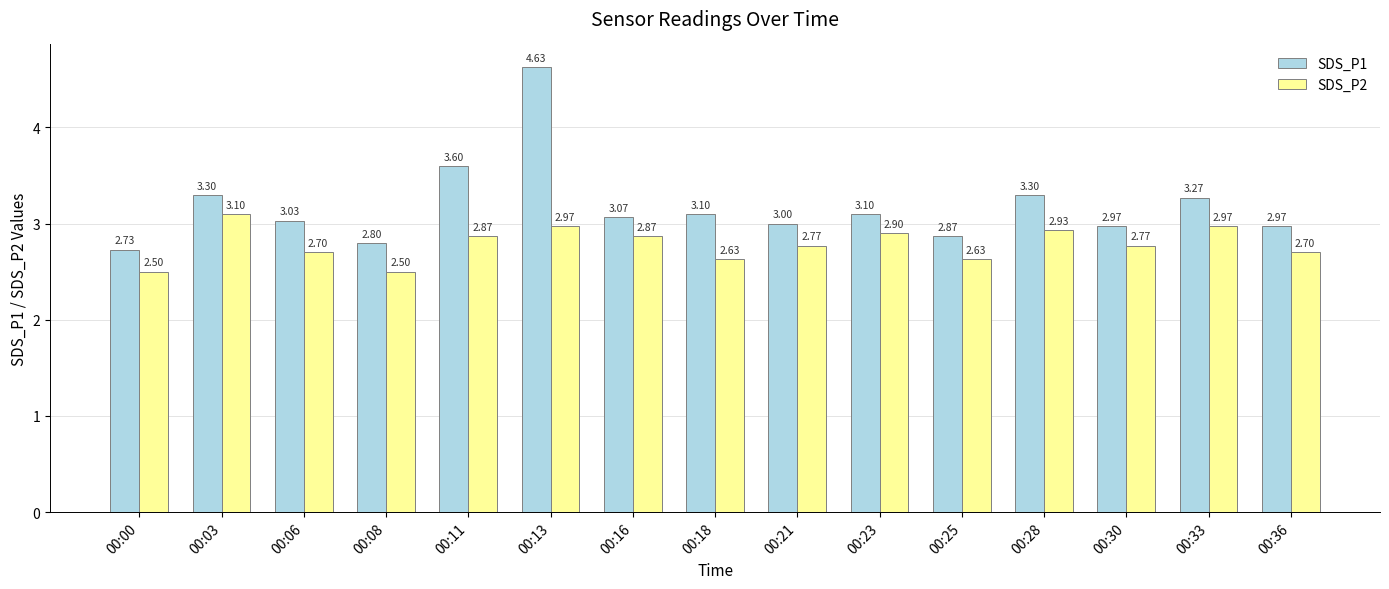

What is the difference between the maximum and second lowest values in the SDS_P1 series?

1.8